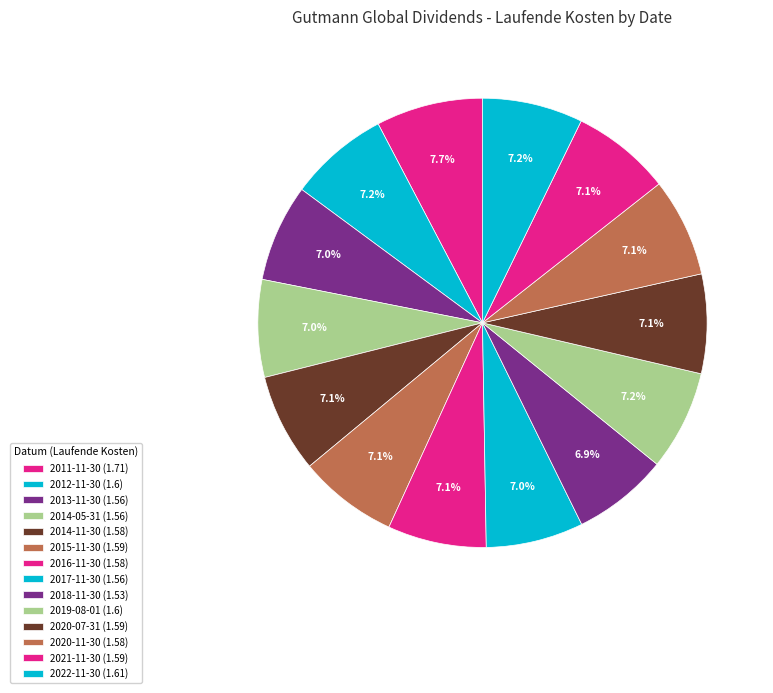

What percentage is the 2017-11-30 slice, to the nearest percent?

7%